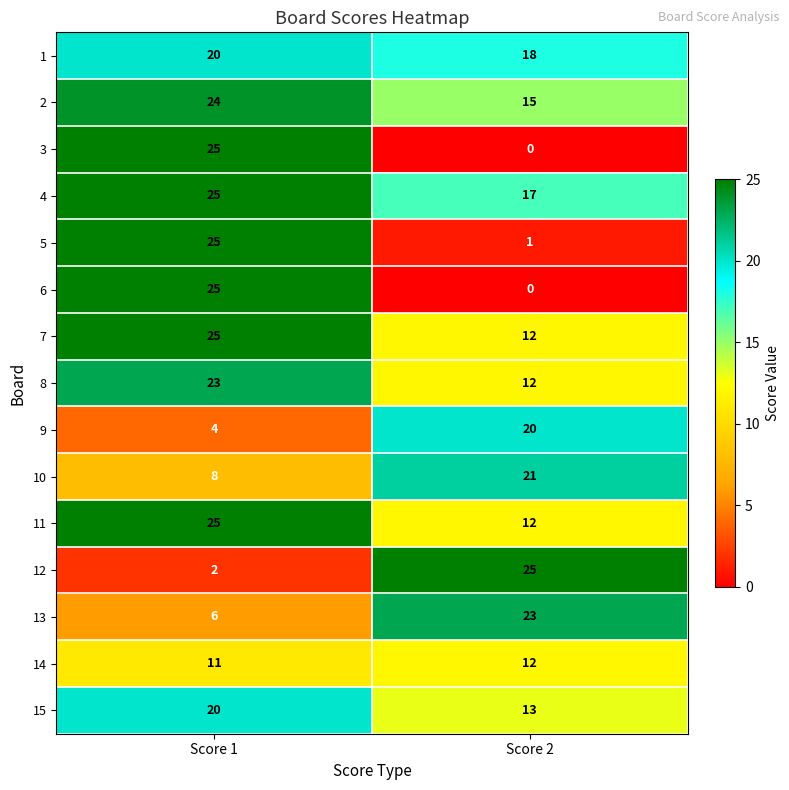

What is the spread (max minus min) of values at Score 2?

25